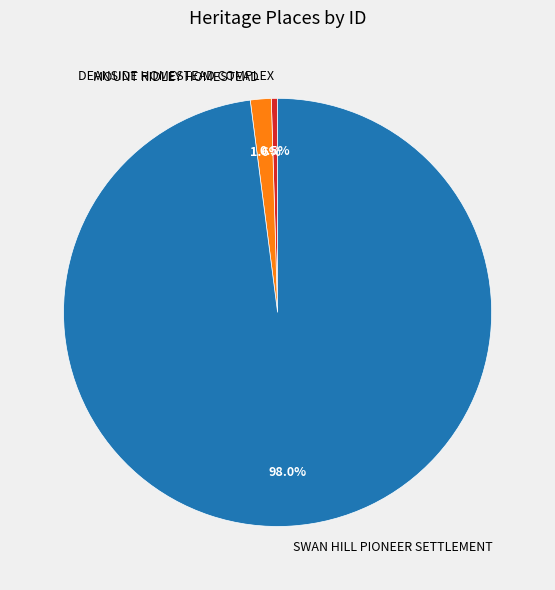

What is the majority slice?

SWAN HILL PIONEER SETTLEMENT